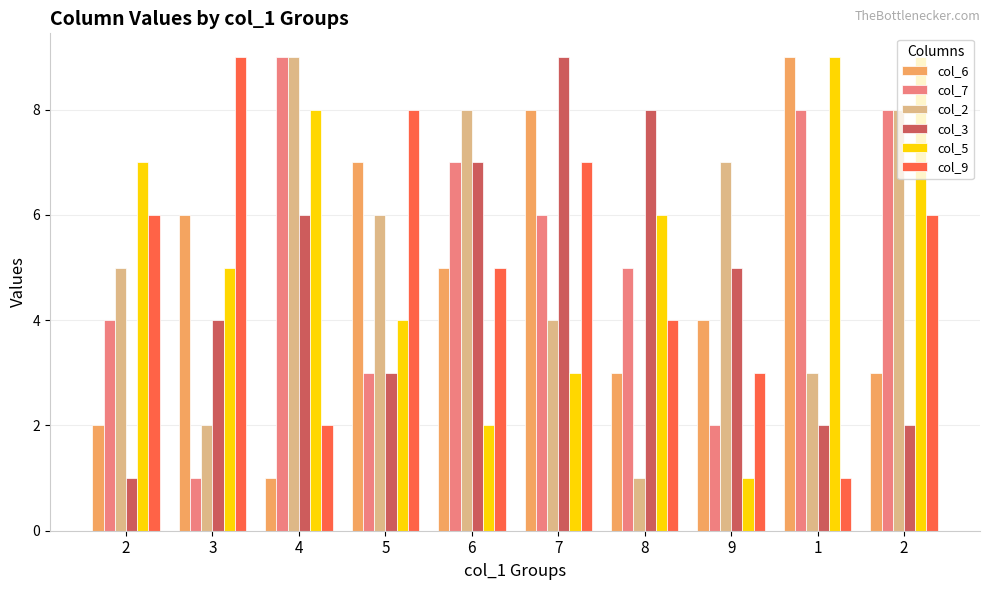

Reading left to right, transcribe all the data shown in this chart.

col_6: 2	6	1	7	5	8	3	4	9	3
col_7: 4	1	9	3	7	6	5	2	8	8
col_2: 5	2	9	6	8	4	1	7	3	8
col_3: 1	4	6	3	7	9	8	5	2	2
col_5: 7	5	8	4	2	3	6	1	9	9
col_9: 6	9	2	8	5	7	4	3	1	6